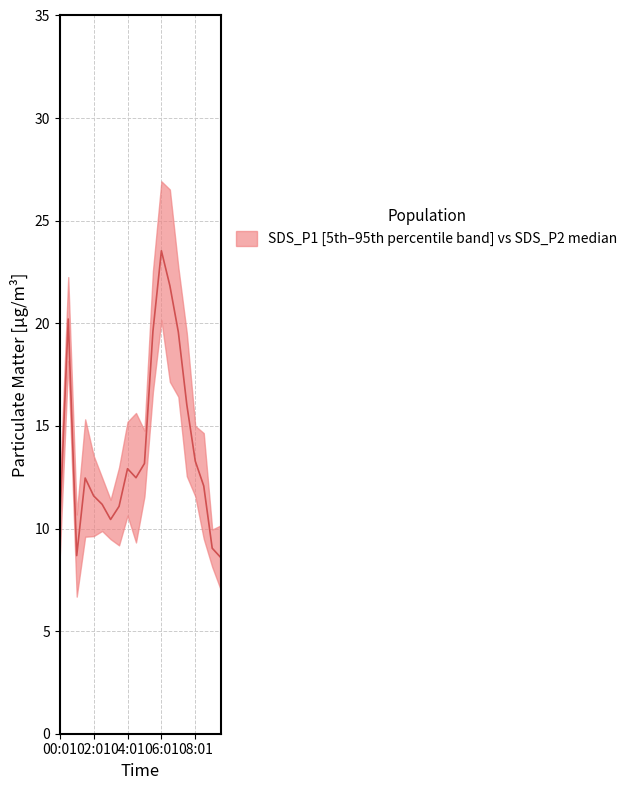

Where is the first local maximum?

00:31